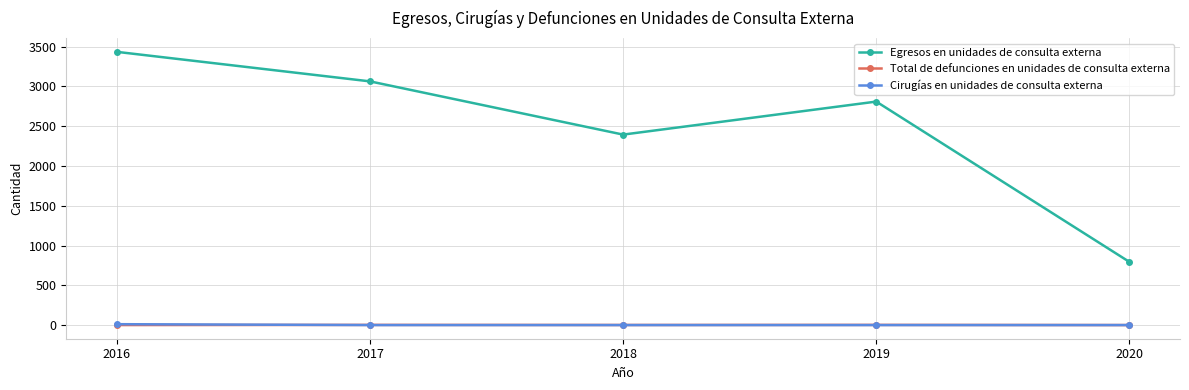

True or false: Egresos en unidades de consulta externa and Cirugías en unidades de consulta externa cross at least once.

False